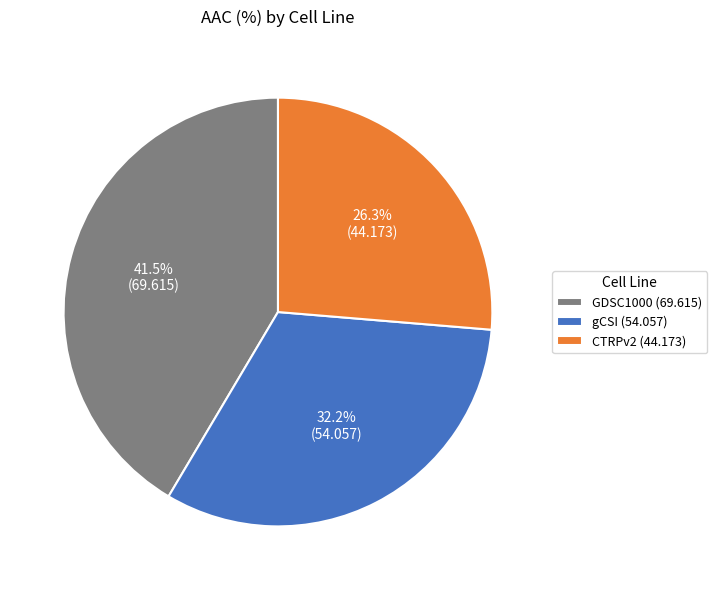

What is the total percentage of CTRPv2 and gCSI?

58.5%